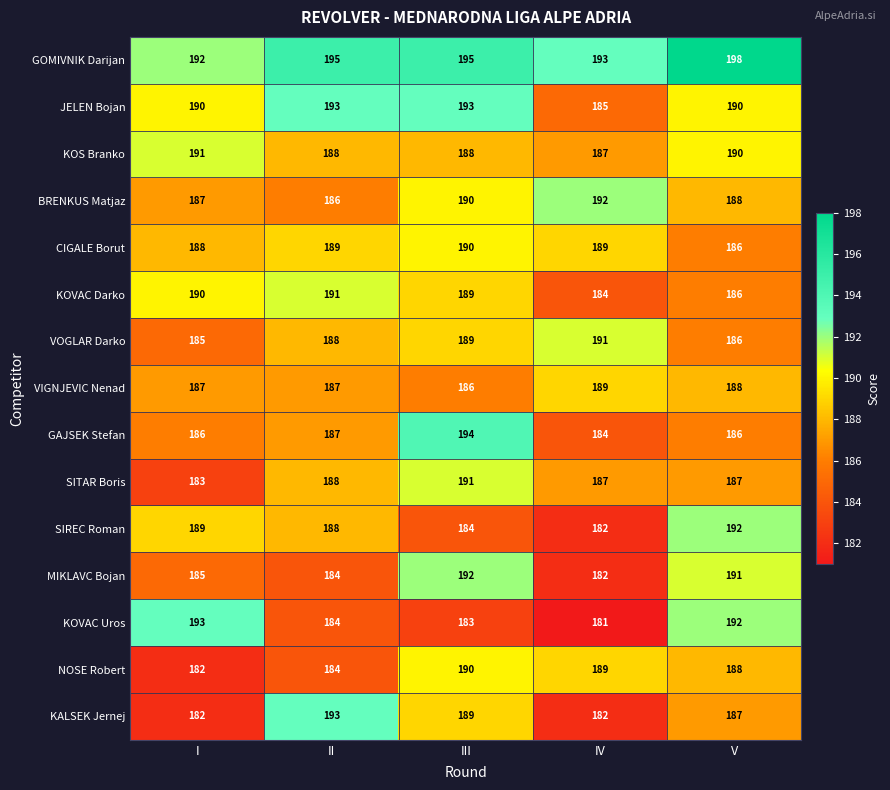

What is the smallest value displayed?

181